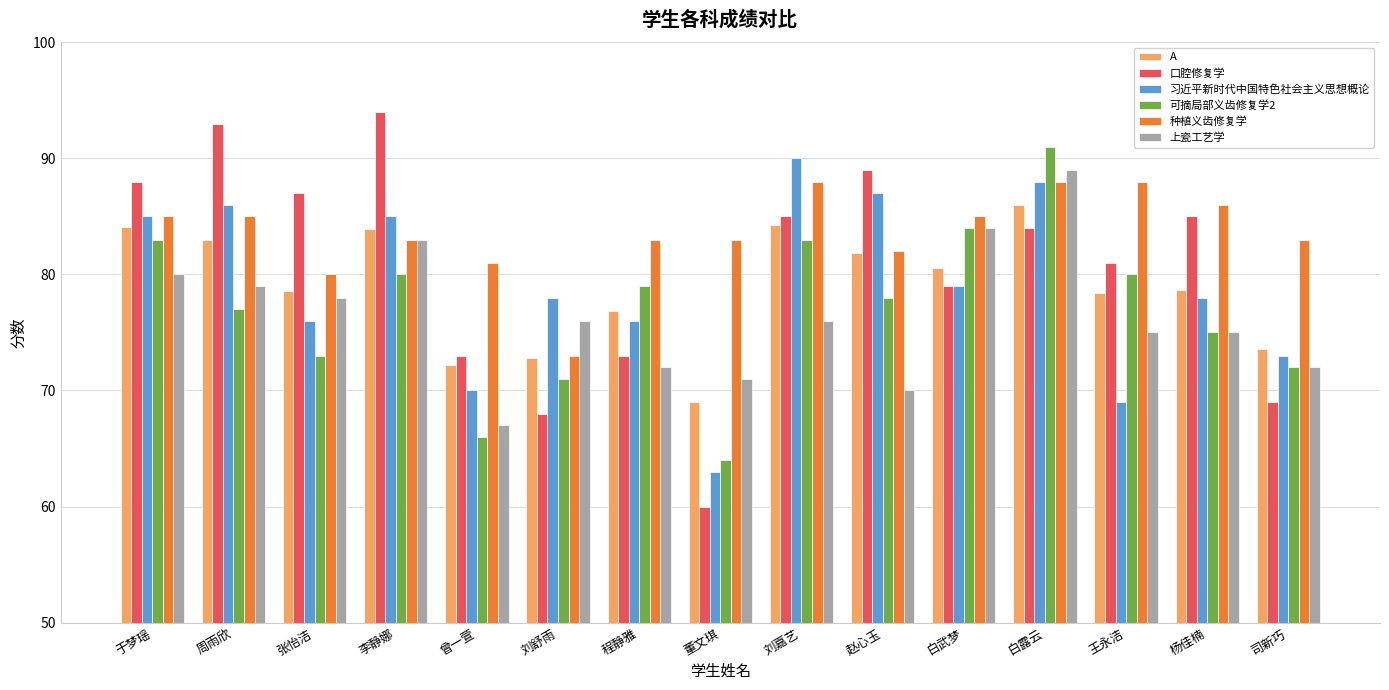

What value does the 习近平新时代中国特色社会主义思想概论 series have at 张怡洁?

76.0